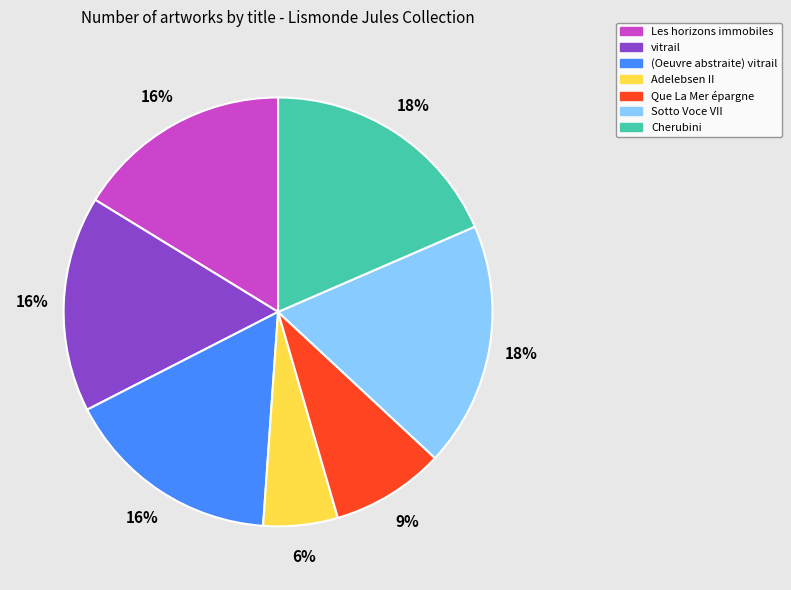

Combined, do Les horizons immobiles and (Oeuvre abstraite) vitrail account for over 50%?

No